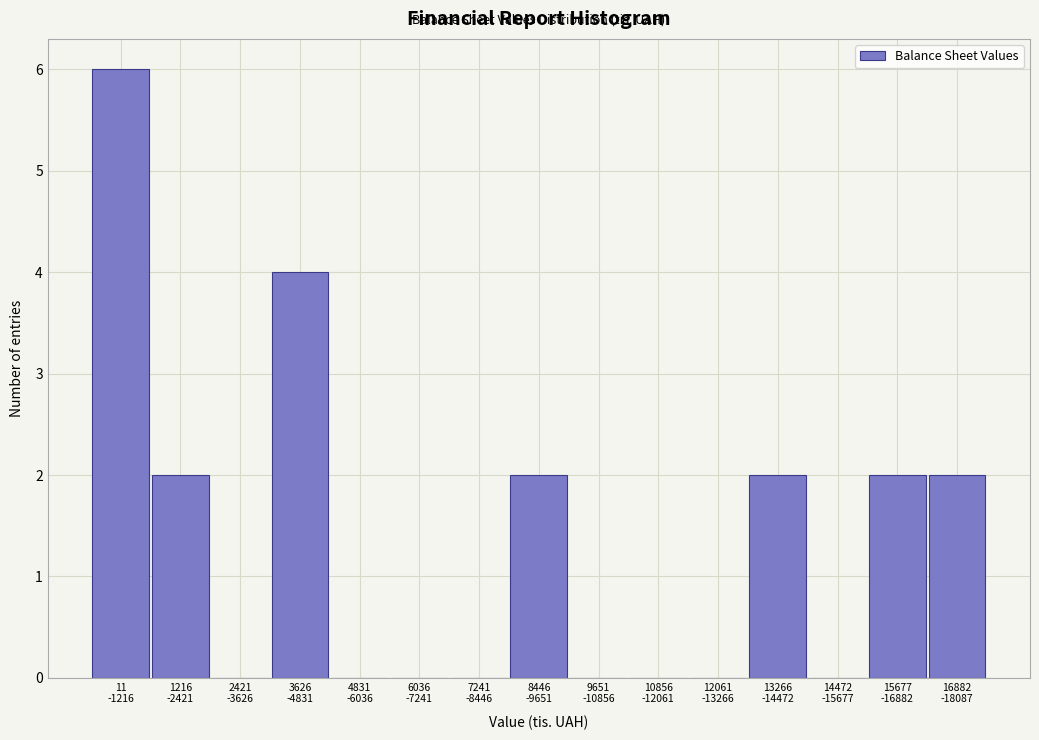

What is the greatest value displayed?

6